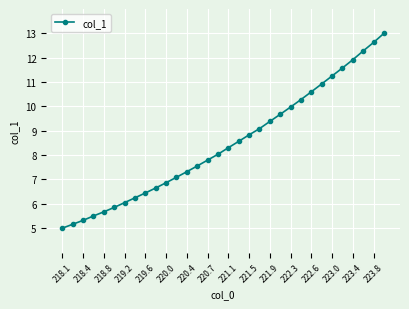

What is the sum of all values?

270.8